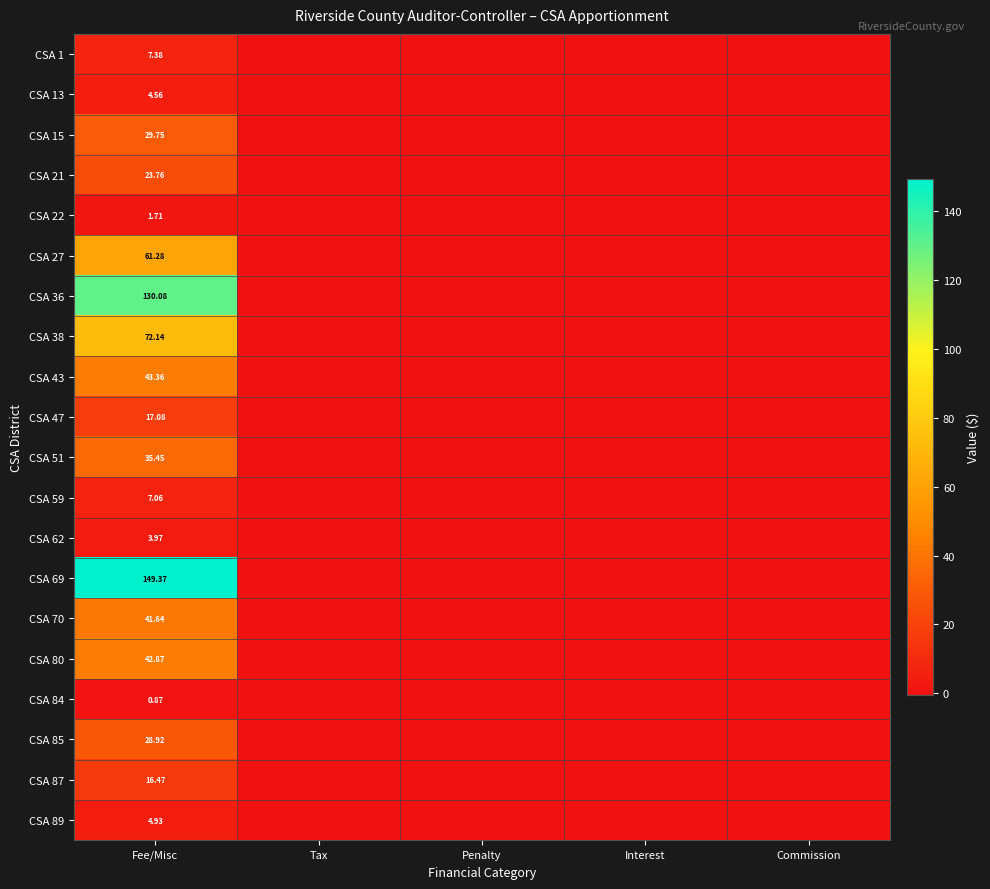

At which category is the sum across all series the highest?

Fee/Misc